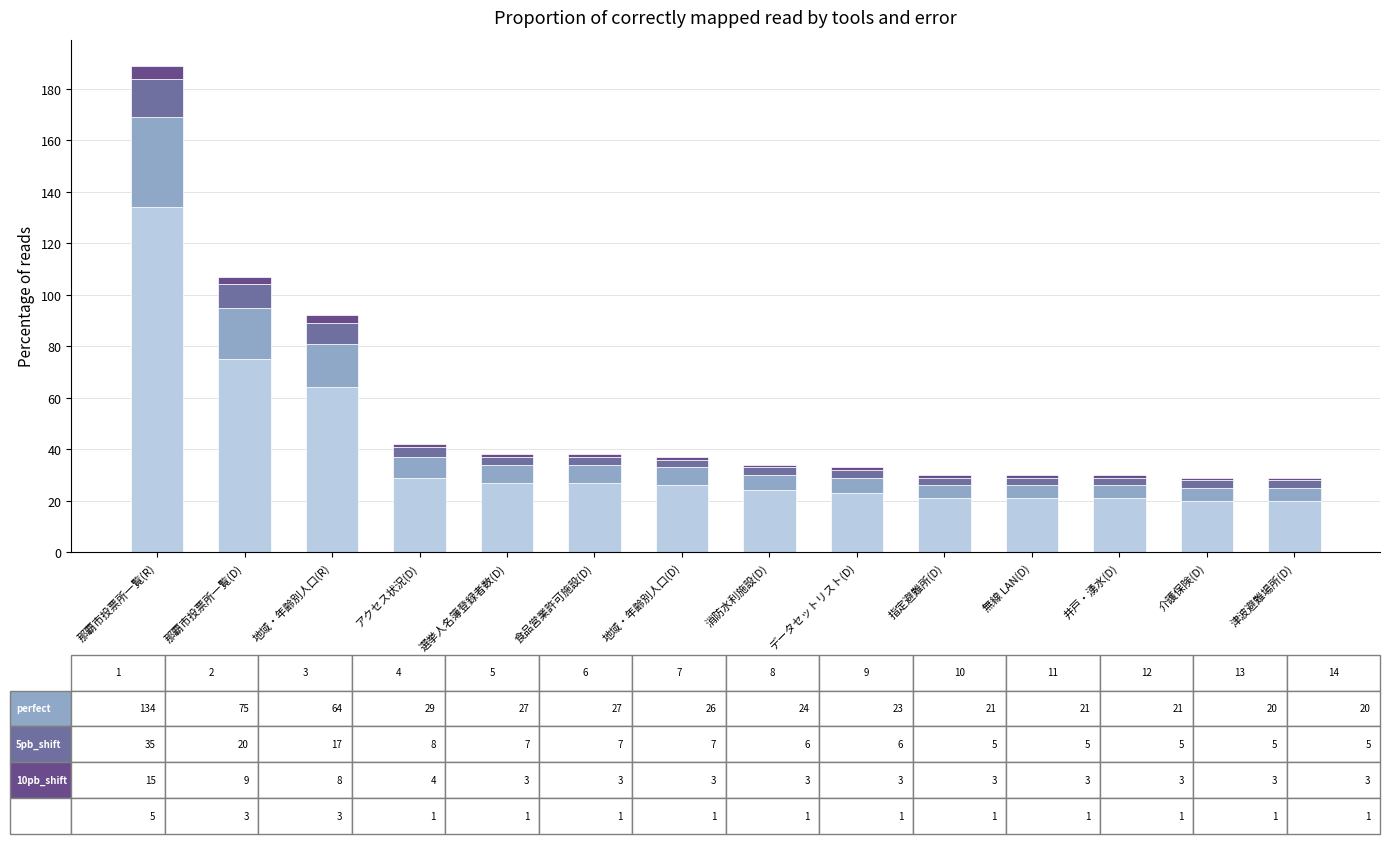

At which category is the sum across all series the highest?

那覇市投票所一覧(R)